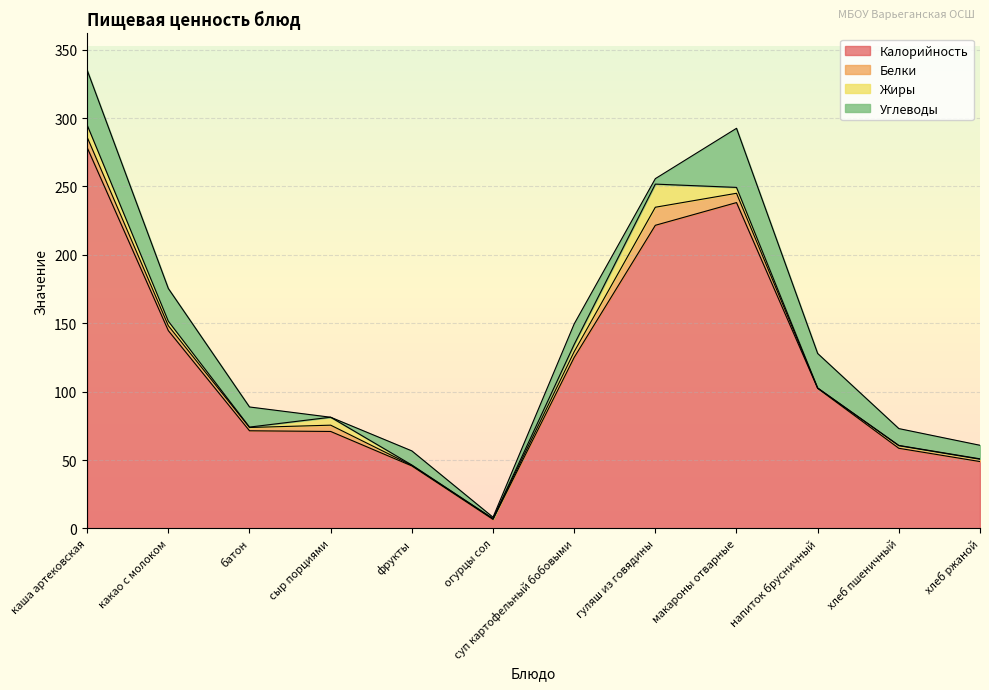

Reading right to left, what are all the values shown in this chart?

Калорийность: 48.9	58.6	102.4	238.2	221.6	125.0	6.6	45.7	70.9	71.4	144.6	278.4
Белки: 1.7	1.9	0.2	6.8	13.2	4.2	0.5	0.4	4.6	2.4	3.6	7.6
Жиры: 0.3	0.2	0.1	4.3	16.9	5.3	0.1	0.3	5.8	0.3	3.3	8.9
Углеводы: 9.9	12.3	25.2	43.2	4.0	15.0	1.0	10.3	0.0	14.7	23.9	40.1